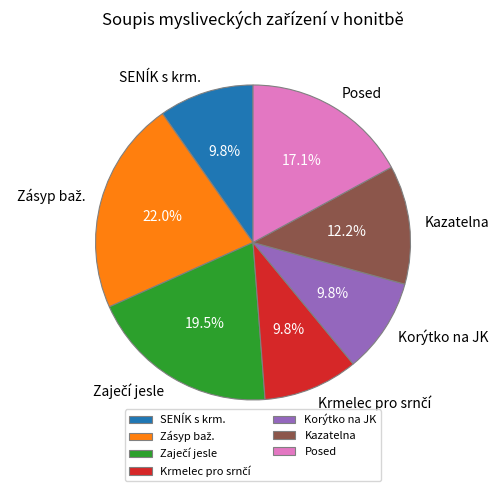

How many segments does this pie chart have?

7